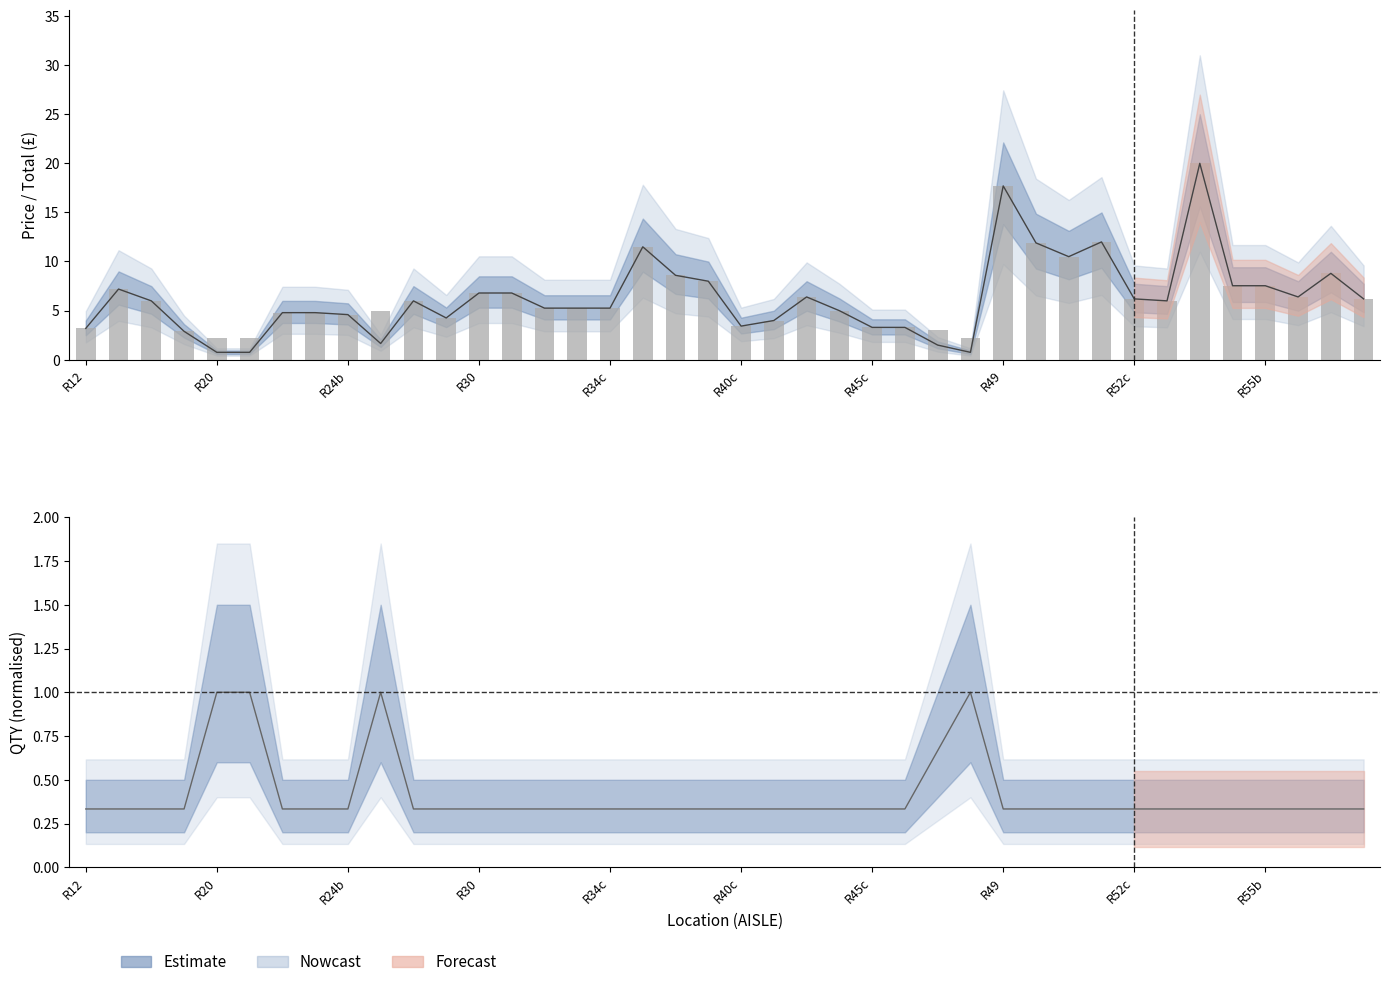

How many bars are there in total?

40